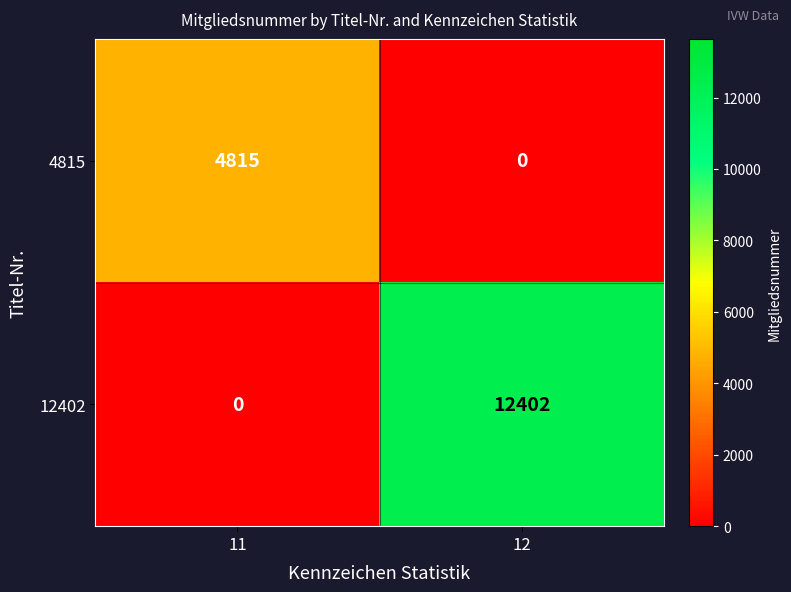

At which category is the sum across all series the highest?

12